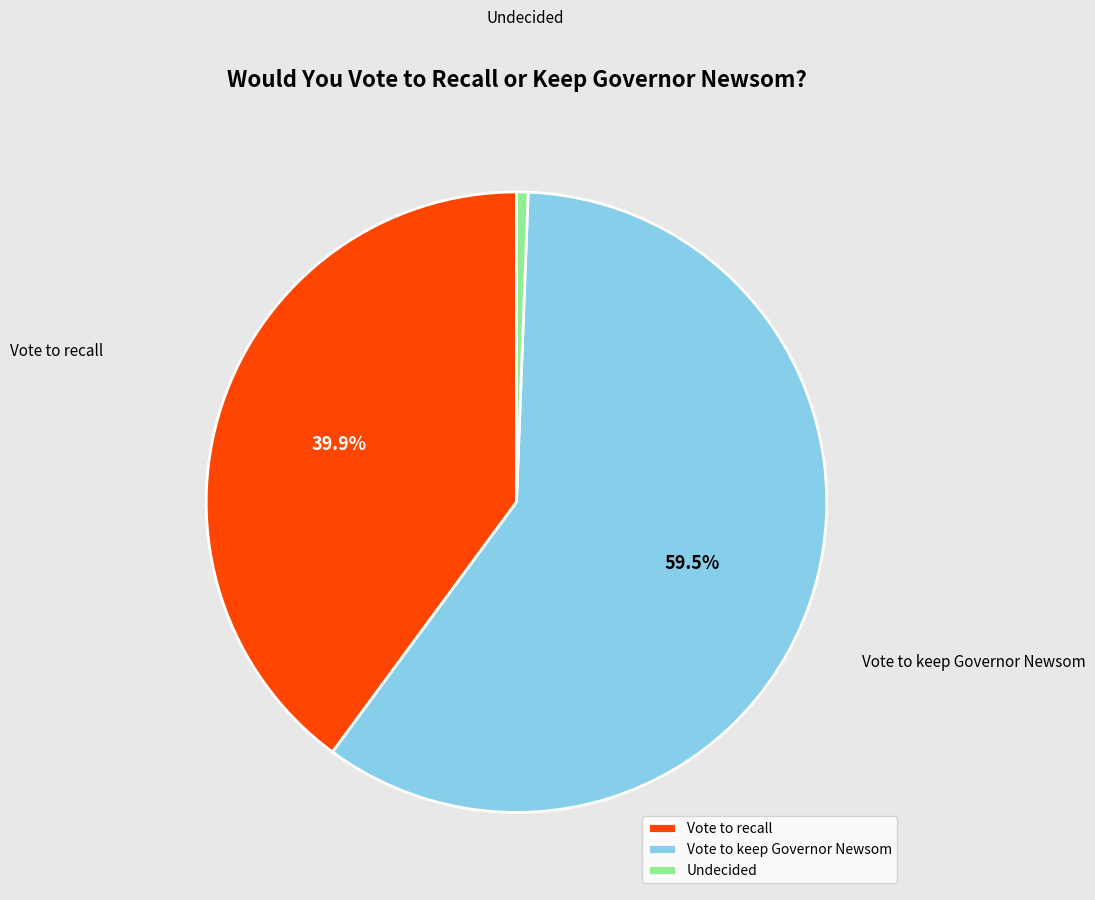

To the nearest percent, what is the average slice percentage?

33%